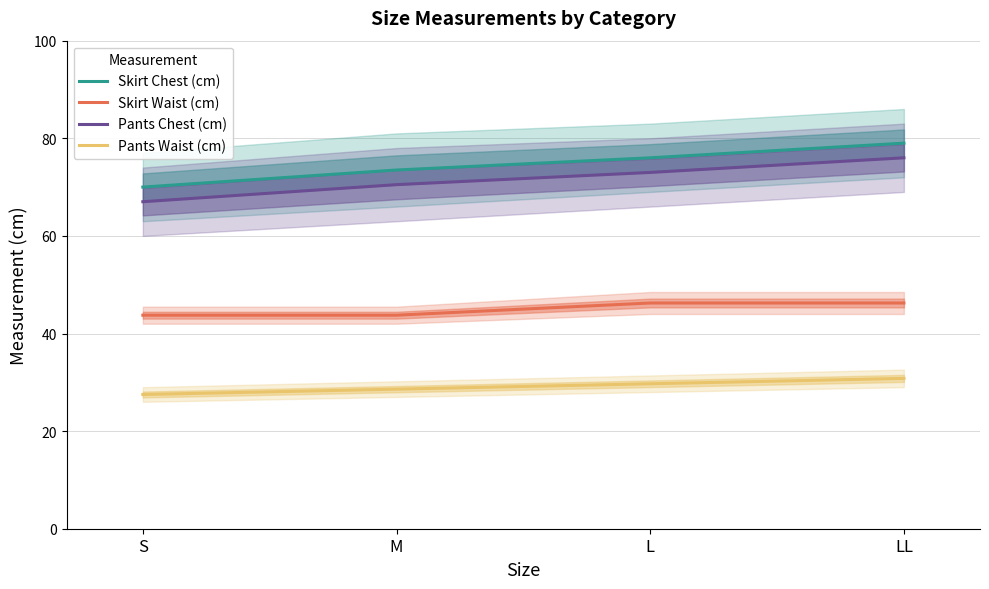

True or false: Pants Waist (cm) and Skirt Chest (cm) intersect in this chart.

False